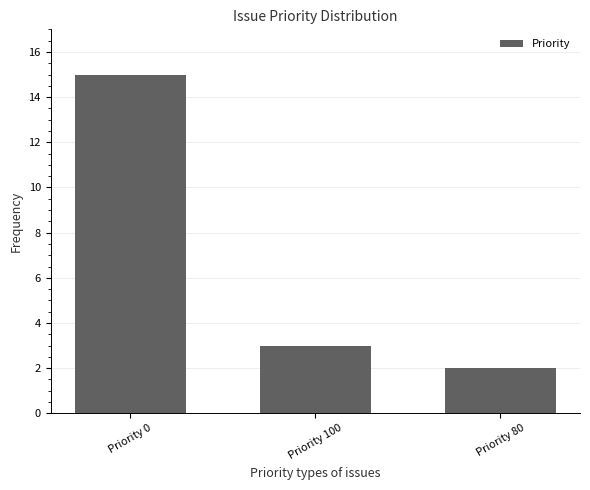

List the labels in order of value, smallest first.

Priority 80, Priority 100, Priority 0